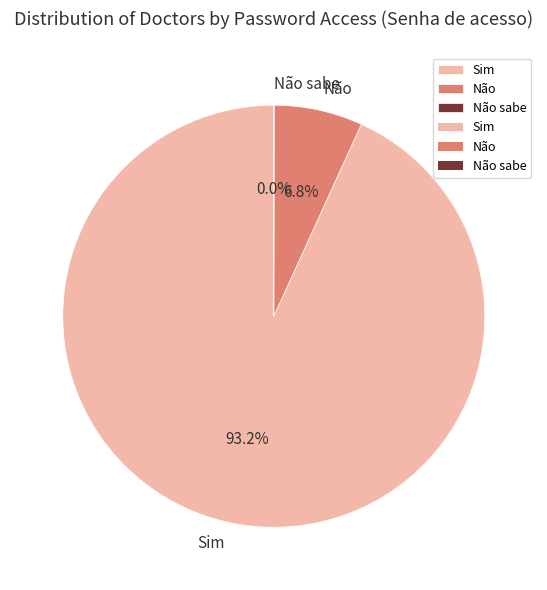

What is the total percentage of Não and Sim?

100.0%